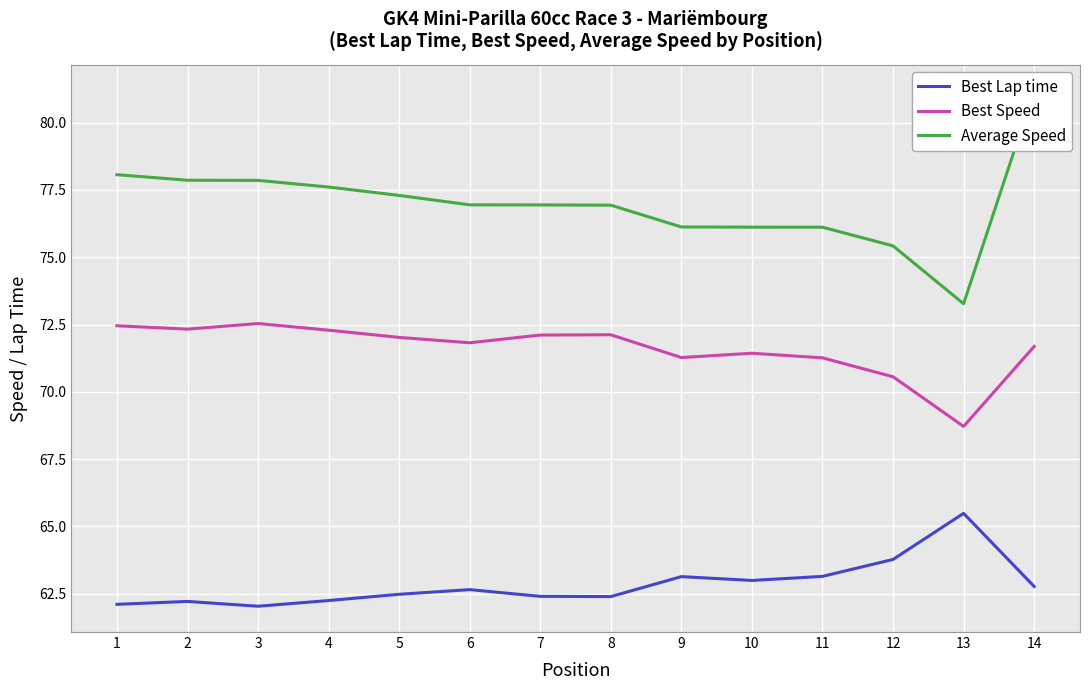

In Best Lap time, how many points are lower than both neighbors (excluding endpoints)?

3